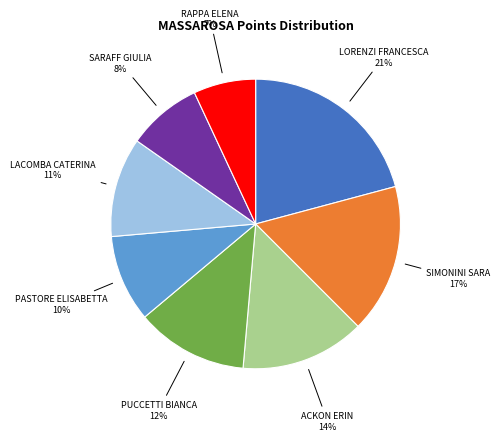

Does any single category account for the majority?

No